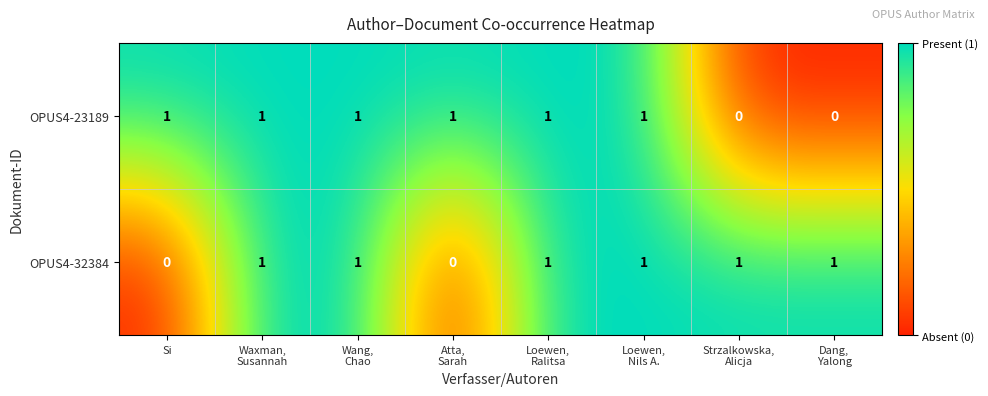

How many OPUS4-23189 values are between 1 and 2?

6